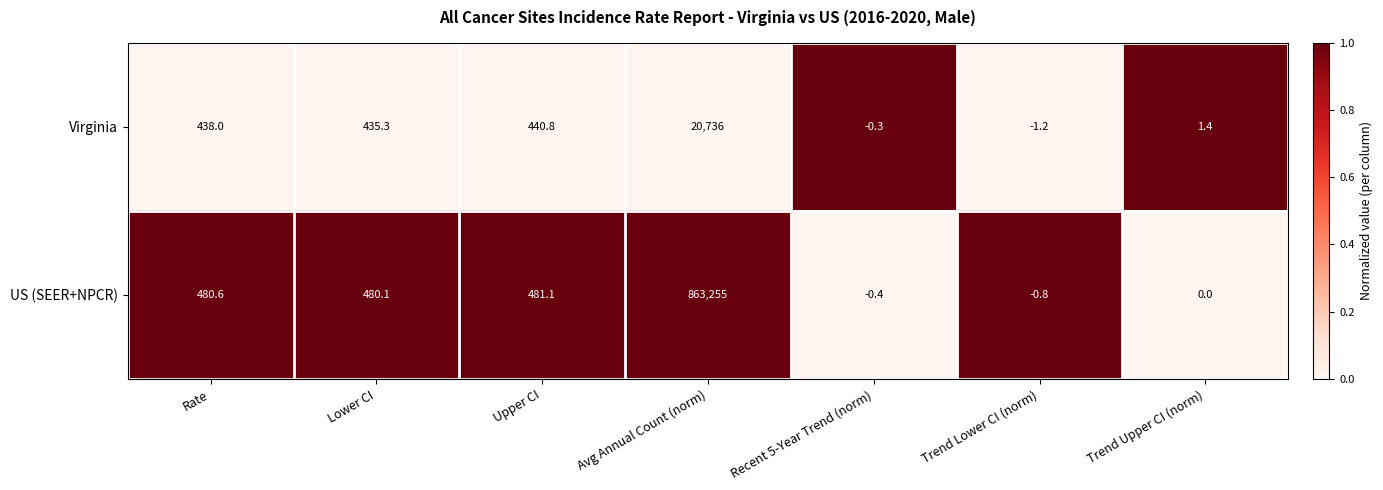

Rank the series by their maximum value, from highest to lowest.

US (SEER+NPCR), Virginia